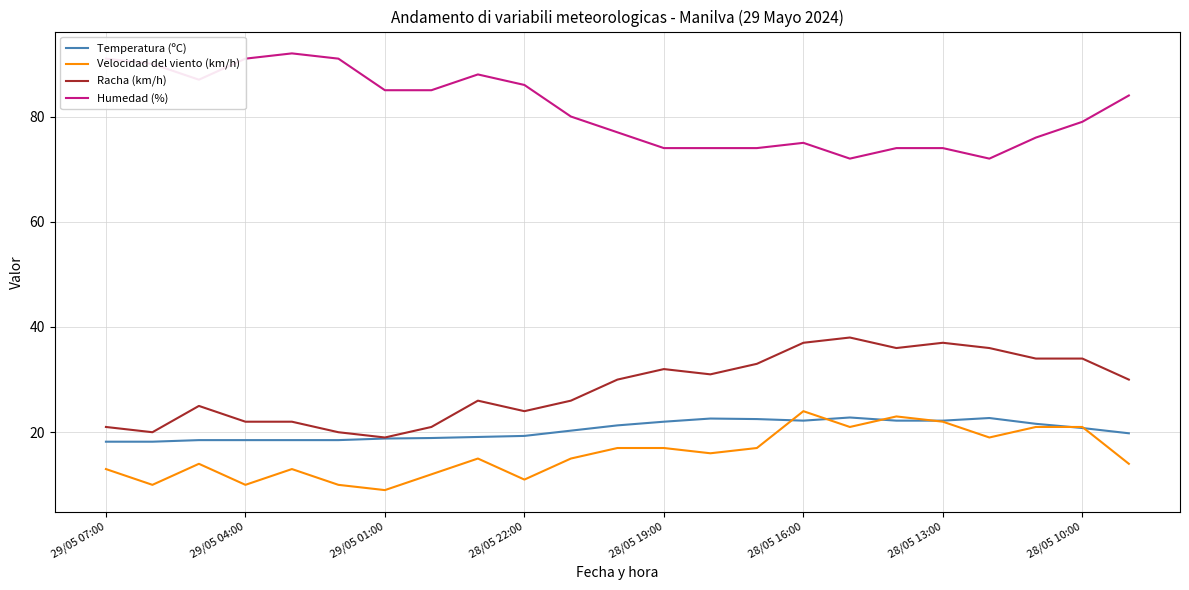

What is the minimum value for Humedad (%)?

72.0